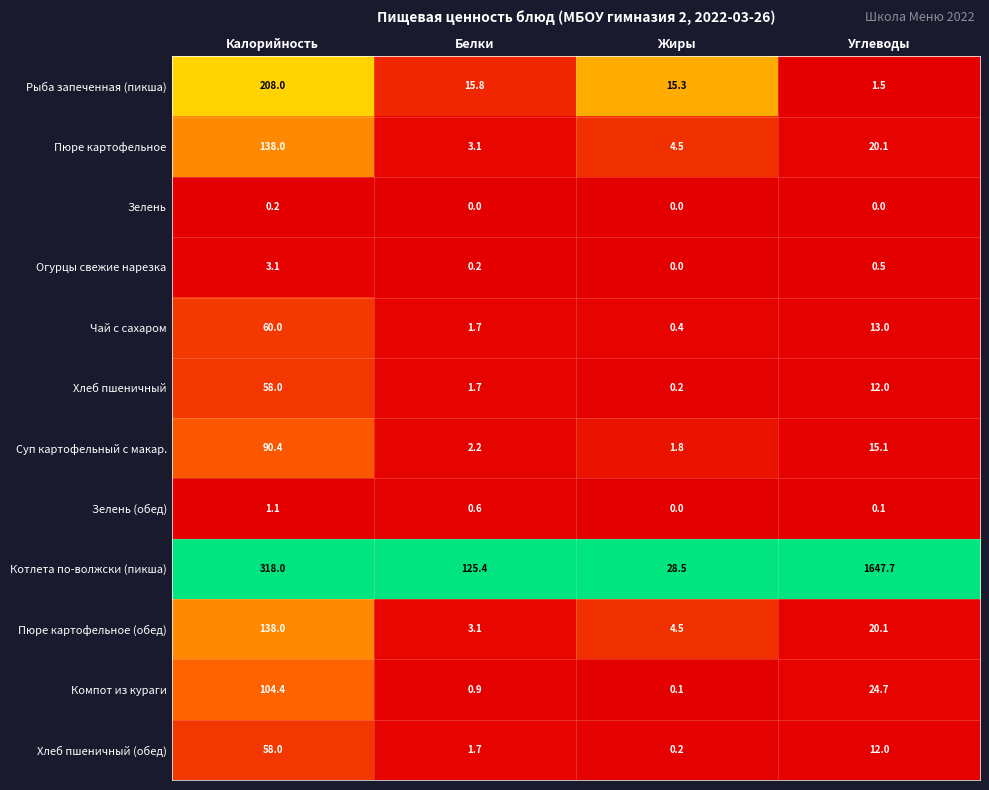

What is the sum of the Компот из кураги values at Калорийность and Углеводы?

129.1